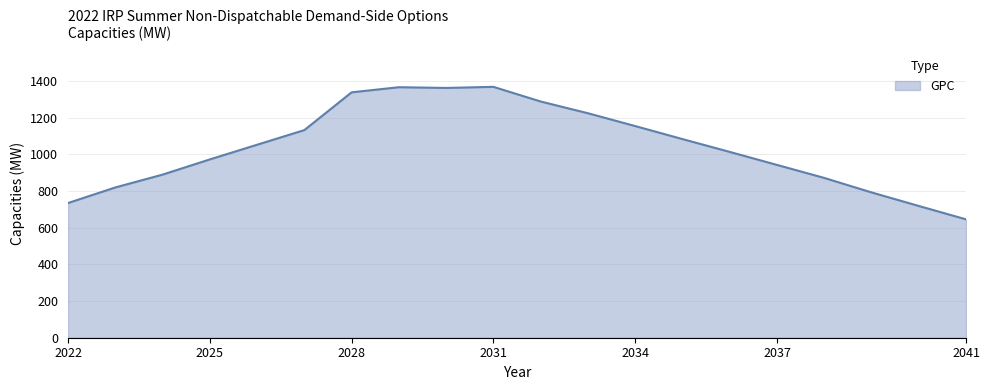

What is the minimum value shown in the chart?

646